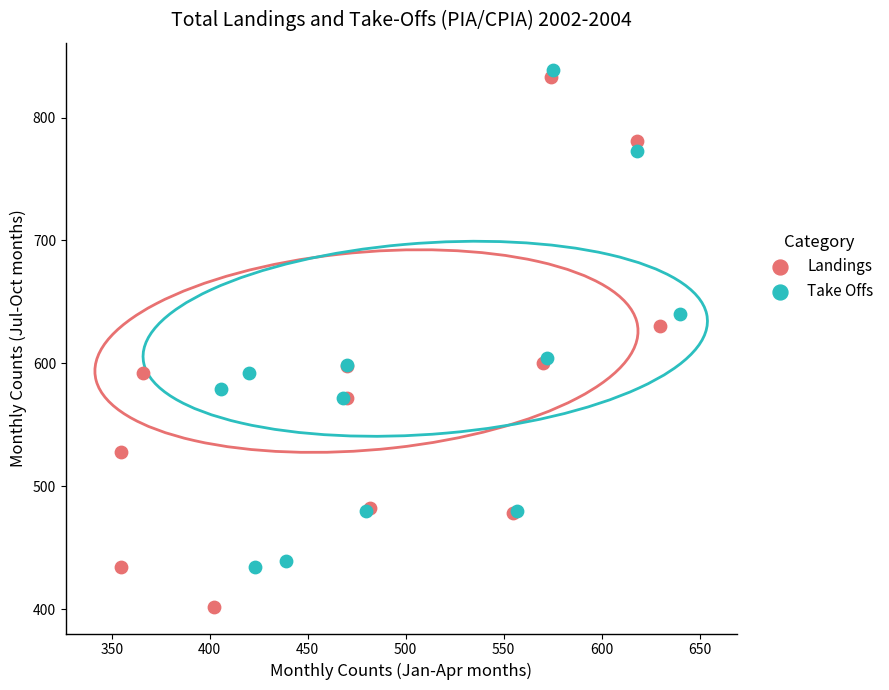

Which series contains the lowest Y value?

Landings